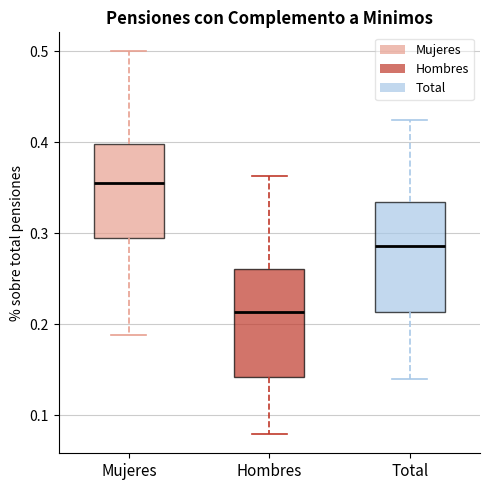

Where does the upper whisker of the box for Mujeres end on the y-axis? The values are not printed on the chart, so give them approximately, as read against the axis.

0.50